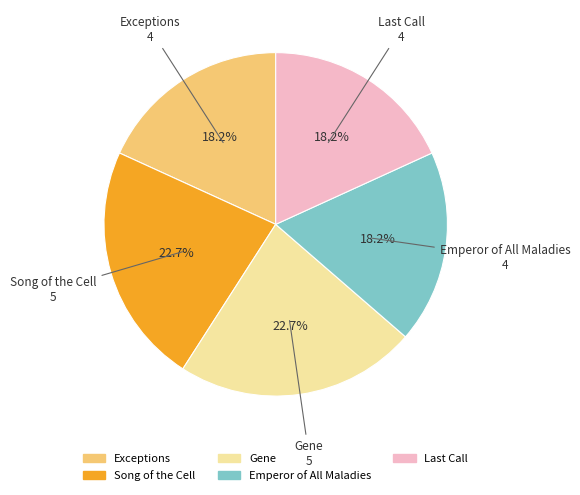

How many segments does this pie chart have?

5